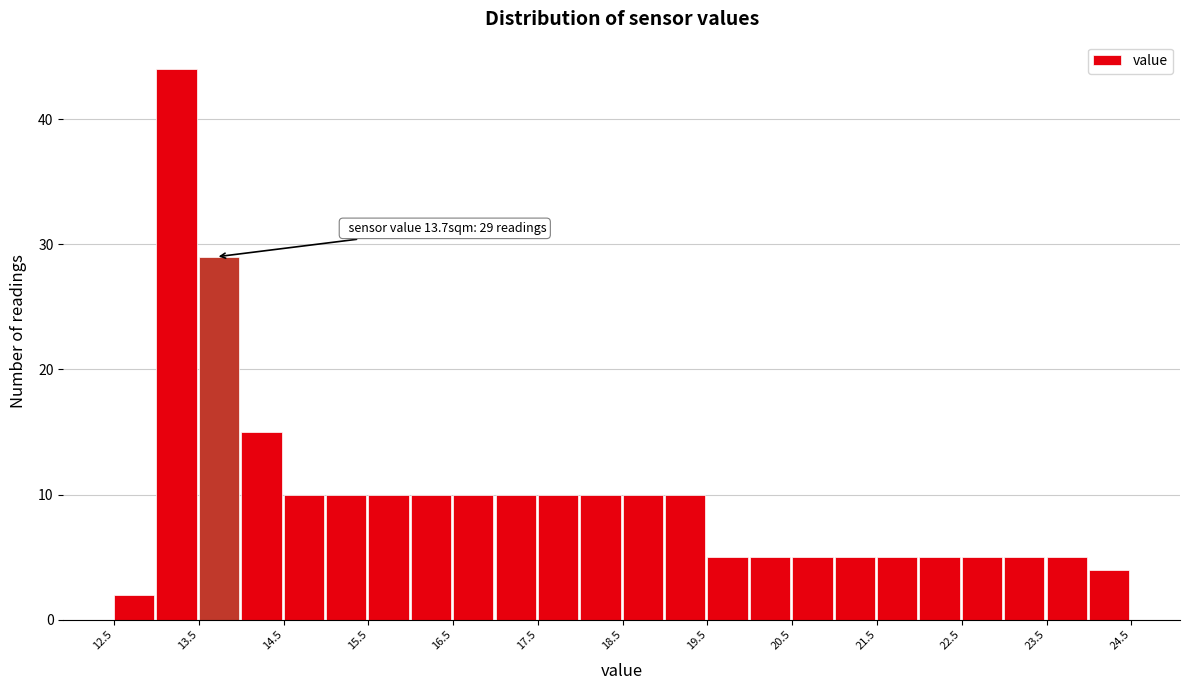

Which range on the x-axis has the tallest bar?

13.0 to 13.5